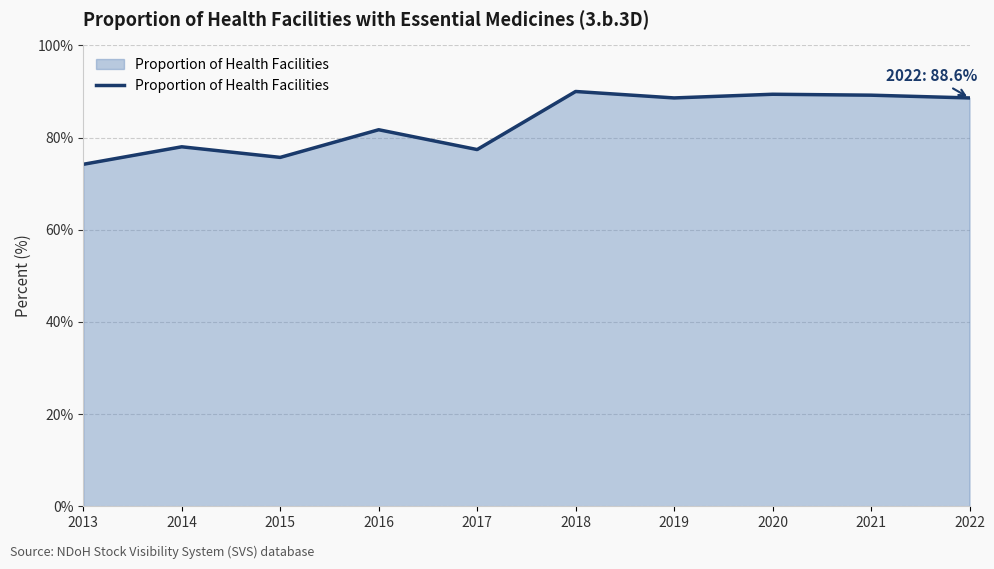

True or false: the data shows 88.6 at 2019.

True